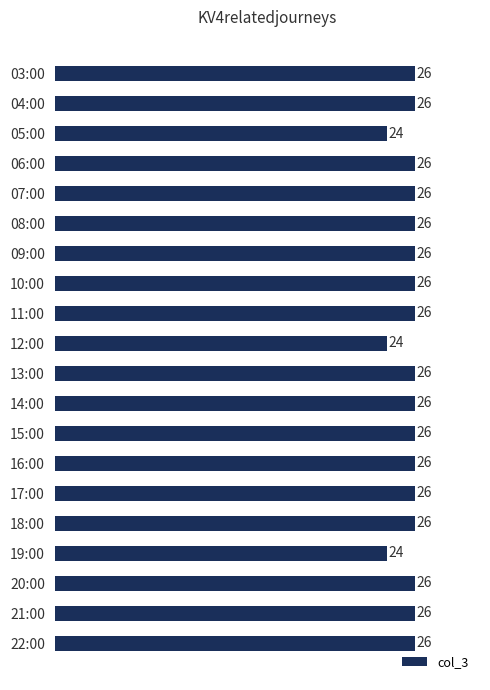

Reading top to bottom, extract all data points from this chart.

26	26	24	26	26	26	26	26	26	24	26	26	26	26	26	26	24	26	26	26